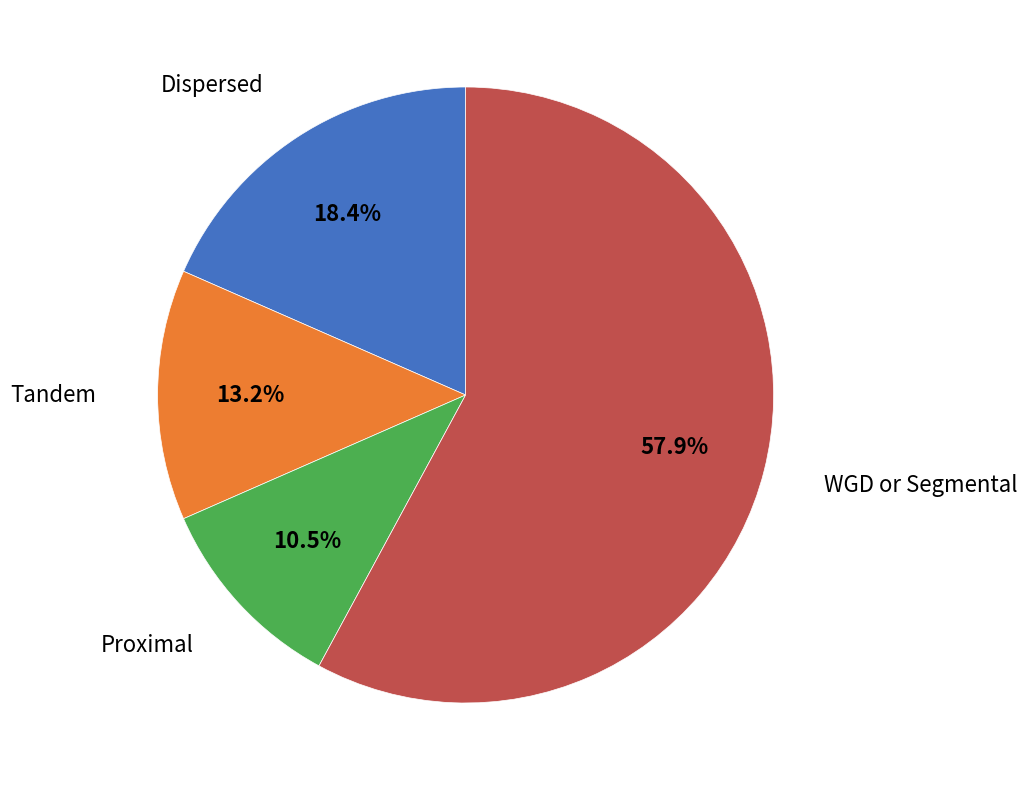

Is there a majority slice in this chart?

Yes